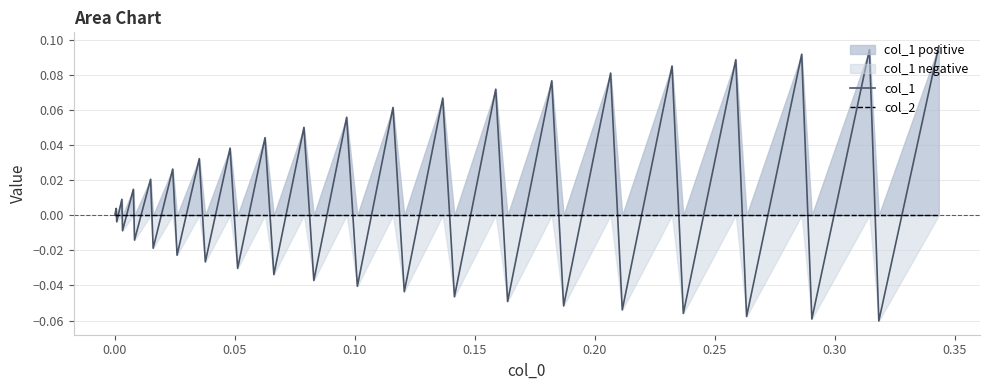

Which series has the largest total across all categories?

col_1